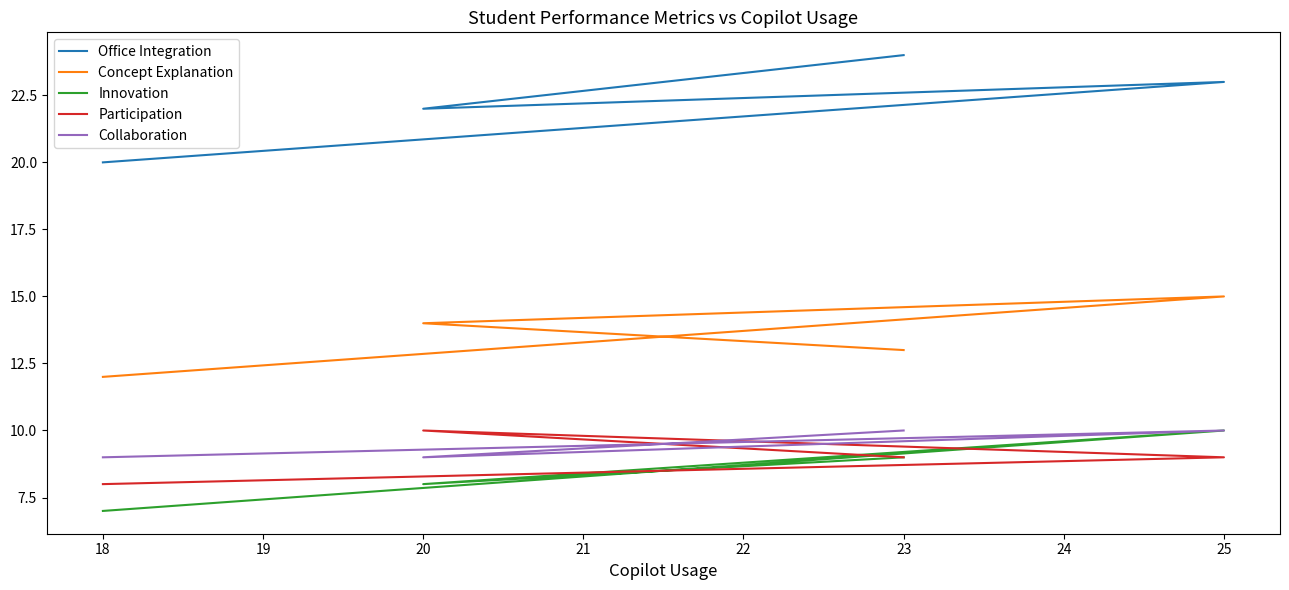

What is the maximum value shown in the chart?

24